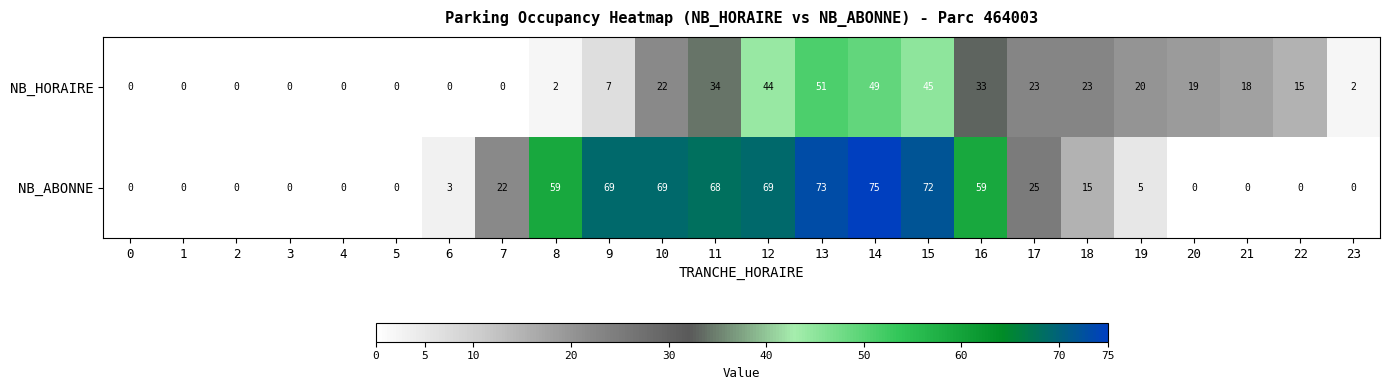

Rank the series by their maximum value, from highest to lowest.

NB_ABONNE, NB_HORAIRE